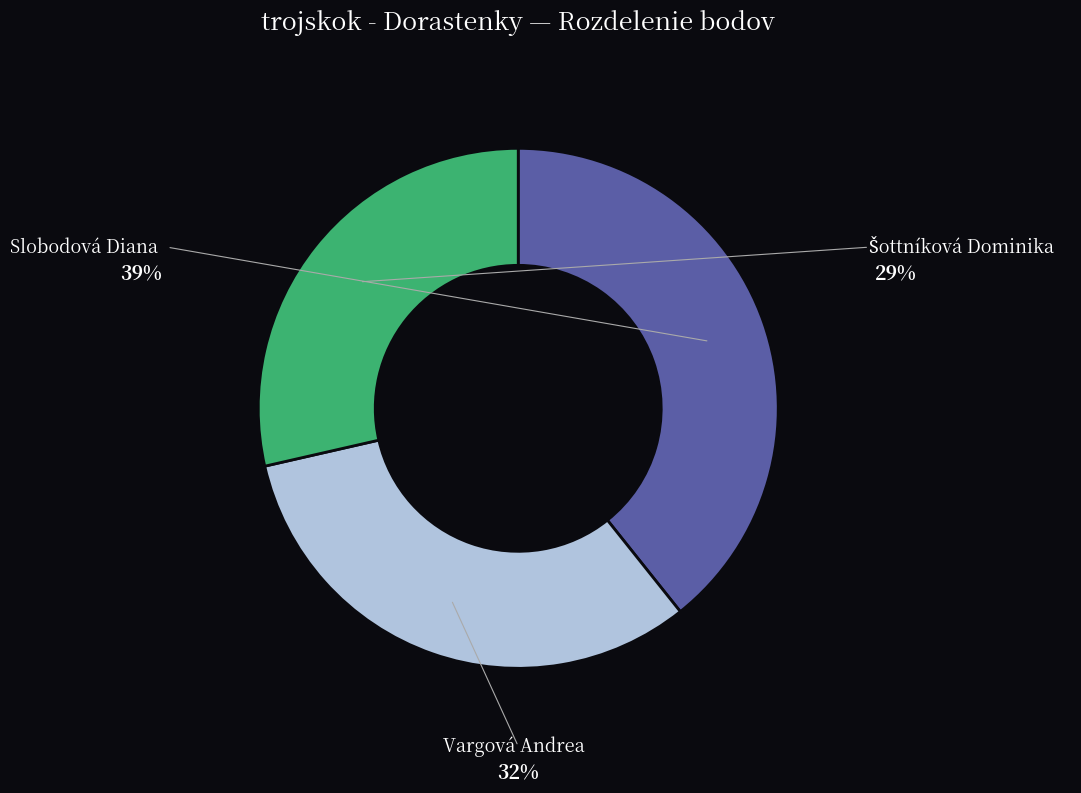

Approximately how many times larger is the value at Slobodová Diana compared to Vargová Andrea?

1.2